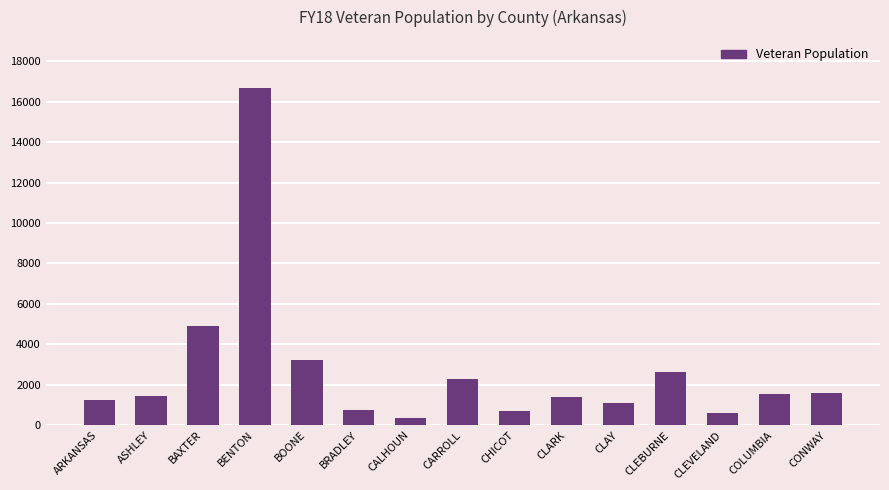

How many data points does each series have?

15